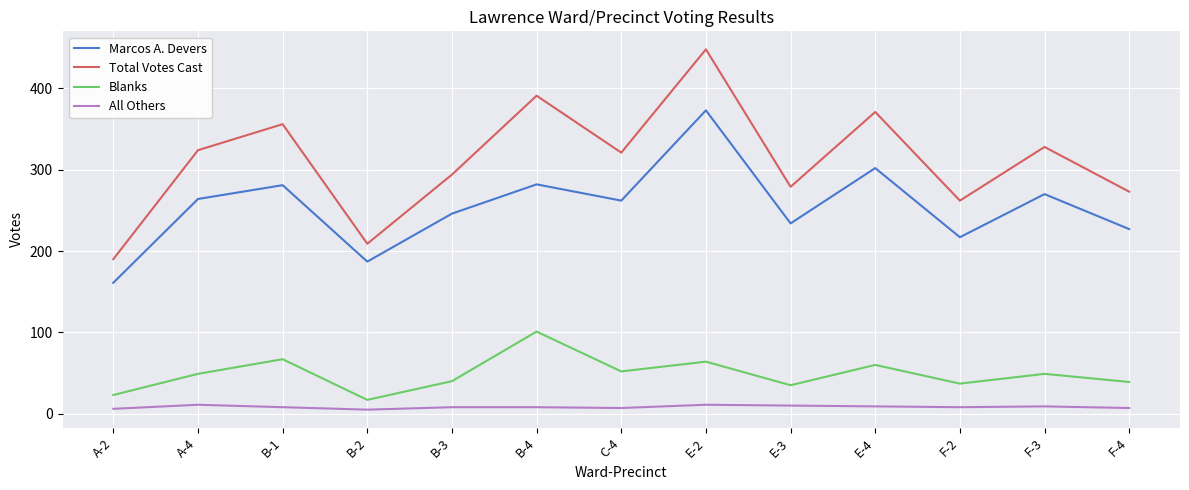

What value does the Blanks series have at B-2?

17